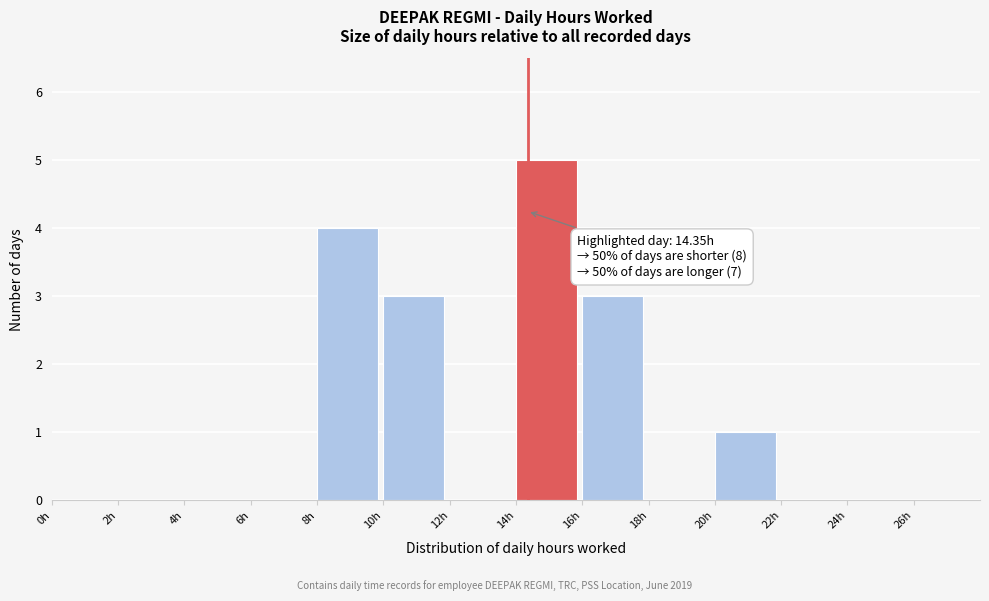

Which range on the x-axis has the tallest bar?

14 to 16